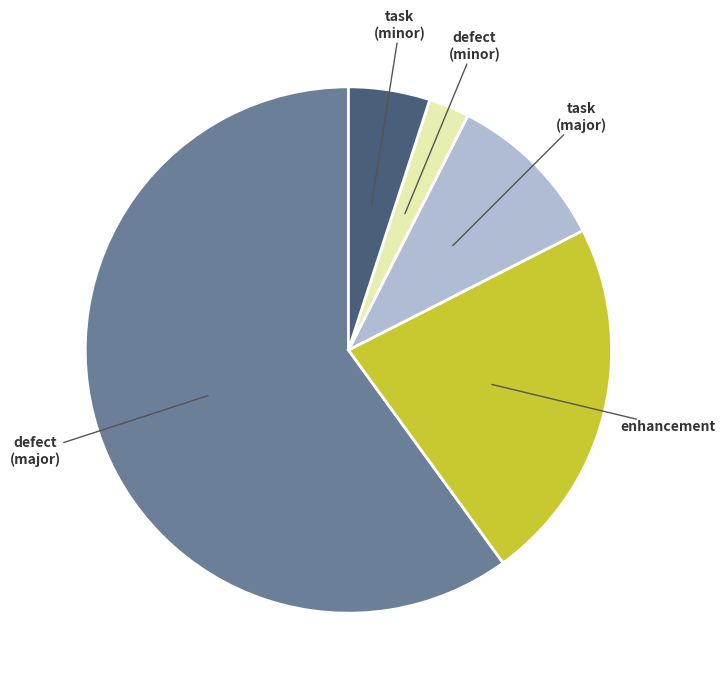

Is it true that enhancement is 30% of the pie?

False